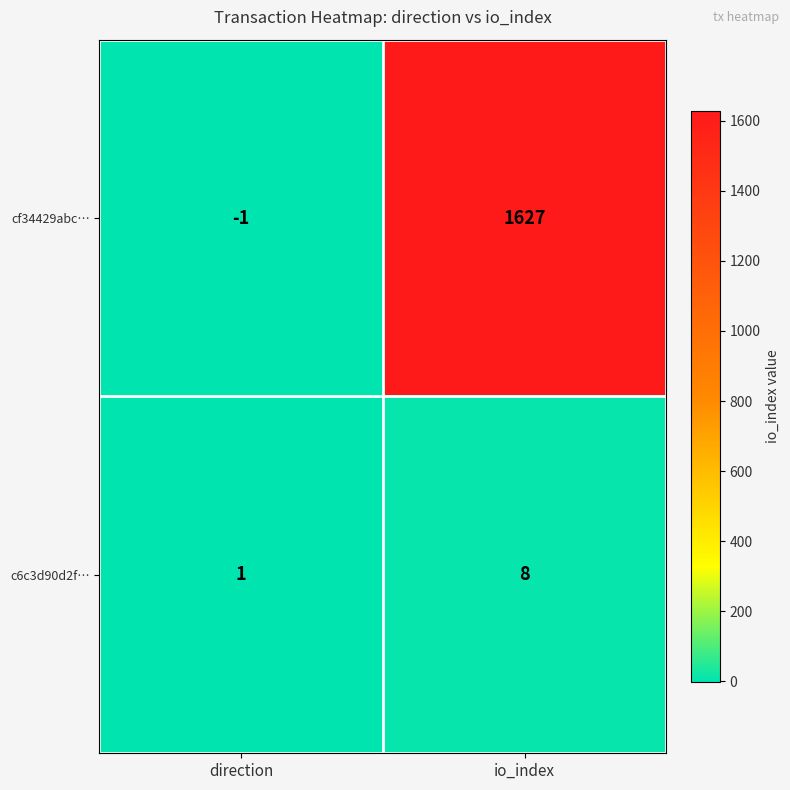

At which category is the sum across all series the highest?

io_index